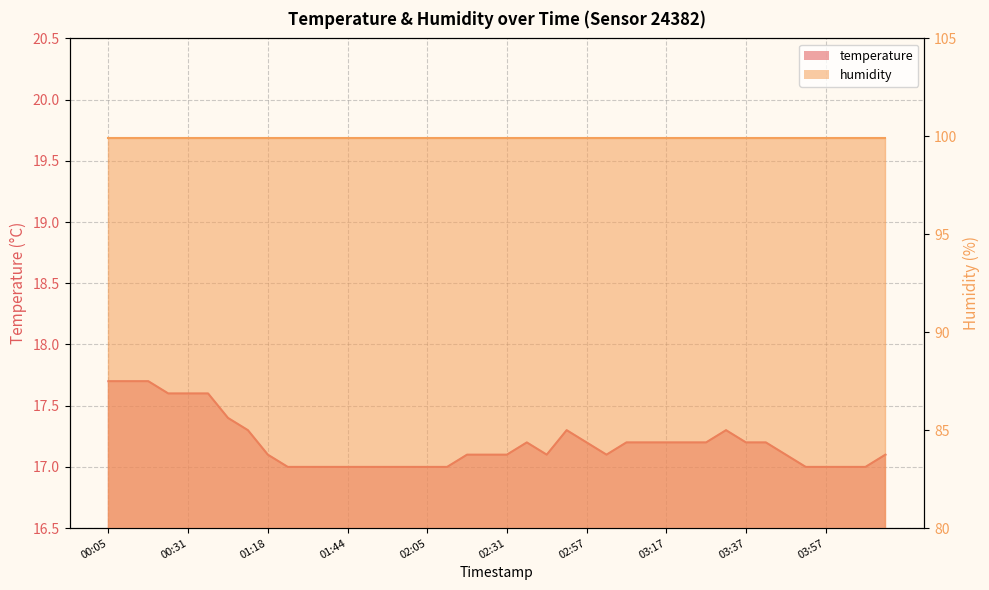

At which label is the value closest to 17?

01:29